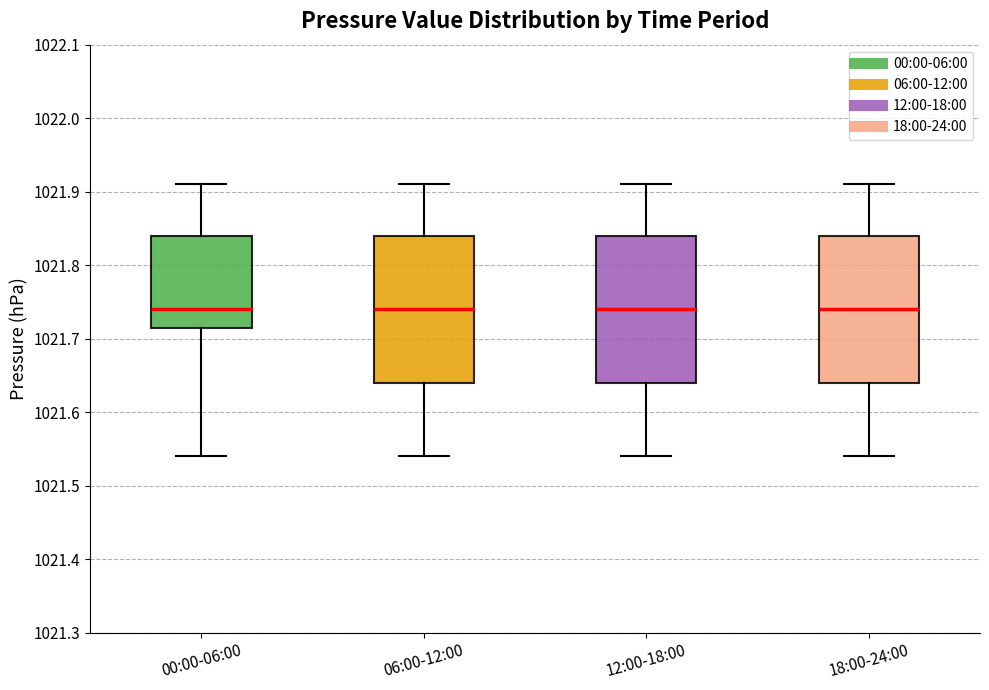

Reading left to right, read every box against the y-axis: the position of its median line, the range the box covers, and the ends of its whiskers. The values are not printed on the chart, so give them approximately, as read against the axis.

00:00-06:00: median 1021.74, box 1021.72 to 1021.84, whiskers 1021.54 to 1021.91
06:00-12:00: median 1021.74, box 1021.64 to 1021.84, whiskers 1021.54 to 1021.91
12:00-18:00: median 1021.74, box 1021.64 to 1021.84, whiskers 1021.54 to 1021.91
18:00-24:00: median 1021.74, box 1021.64 to 1021.84, whiskers 1021.54 to 1021.91